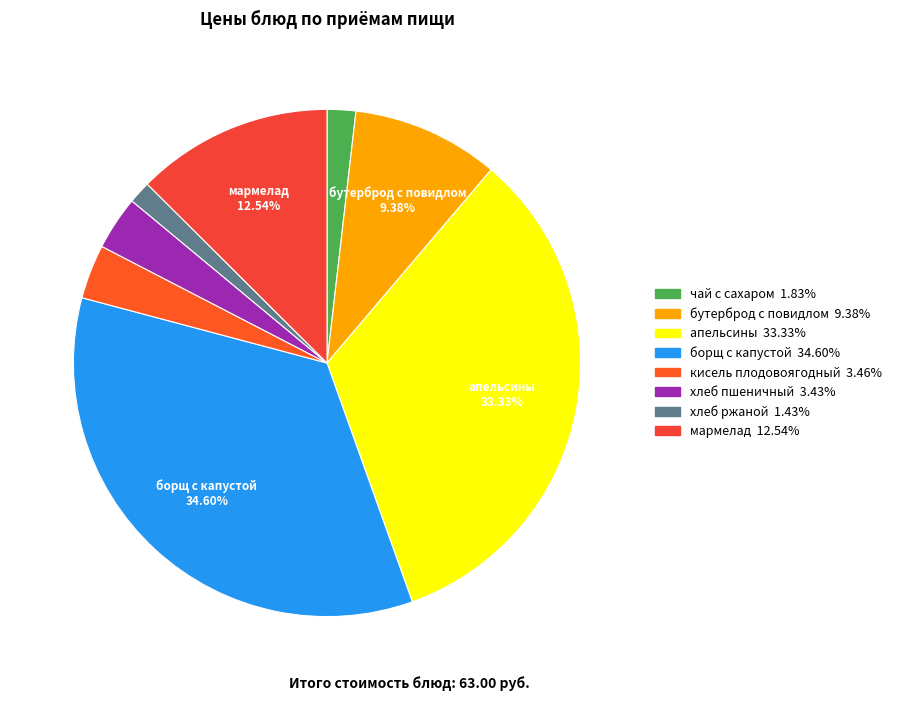

Is there a majority slice in this chart?

No